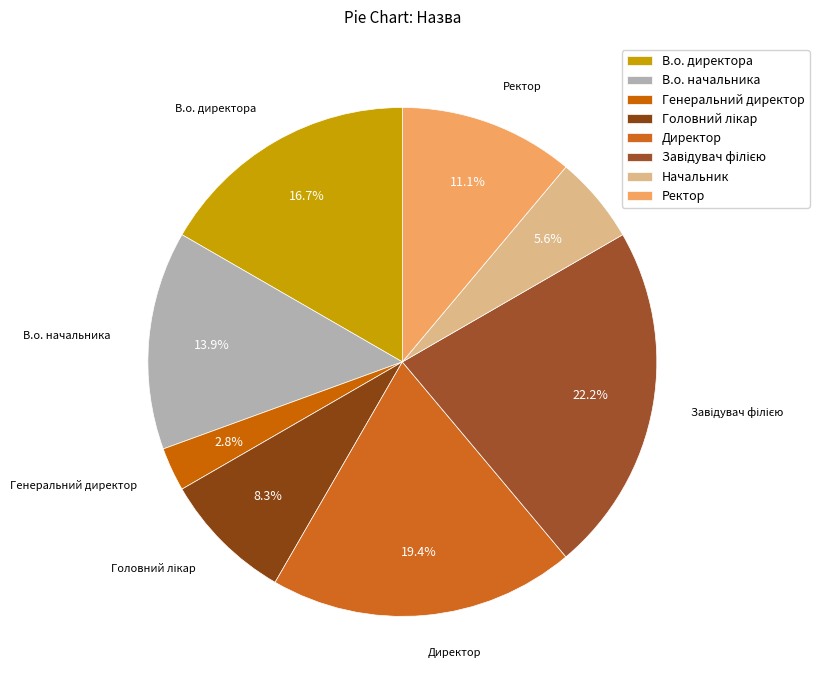

Does any single category account for the majority?

No